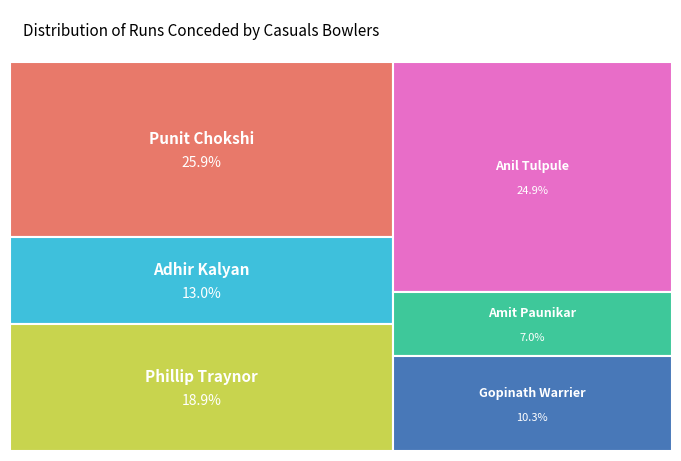

To the nearest percent, what is the average slice percentage?

17%